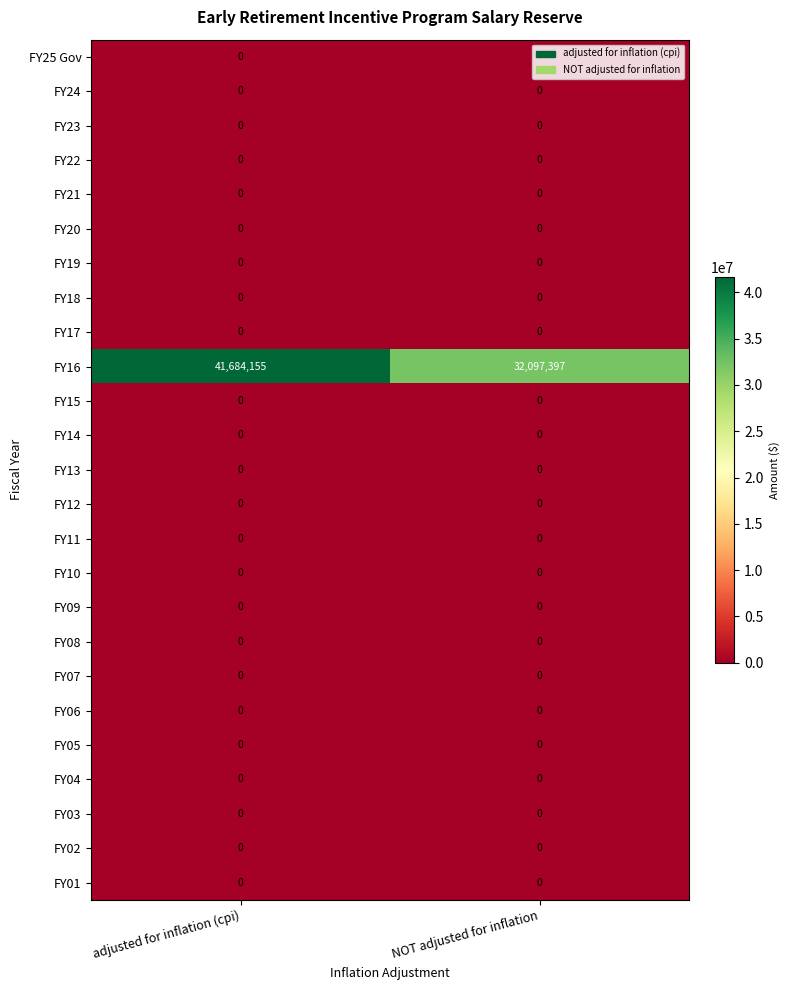

True or false: FY15 has a value of 0 at adjusted for inflation (cpi).

True